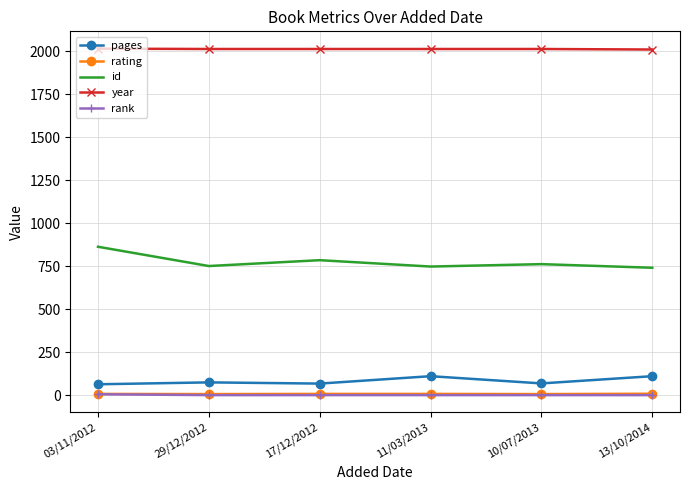

True or false: year and rating cross at least once.

False